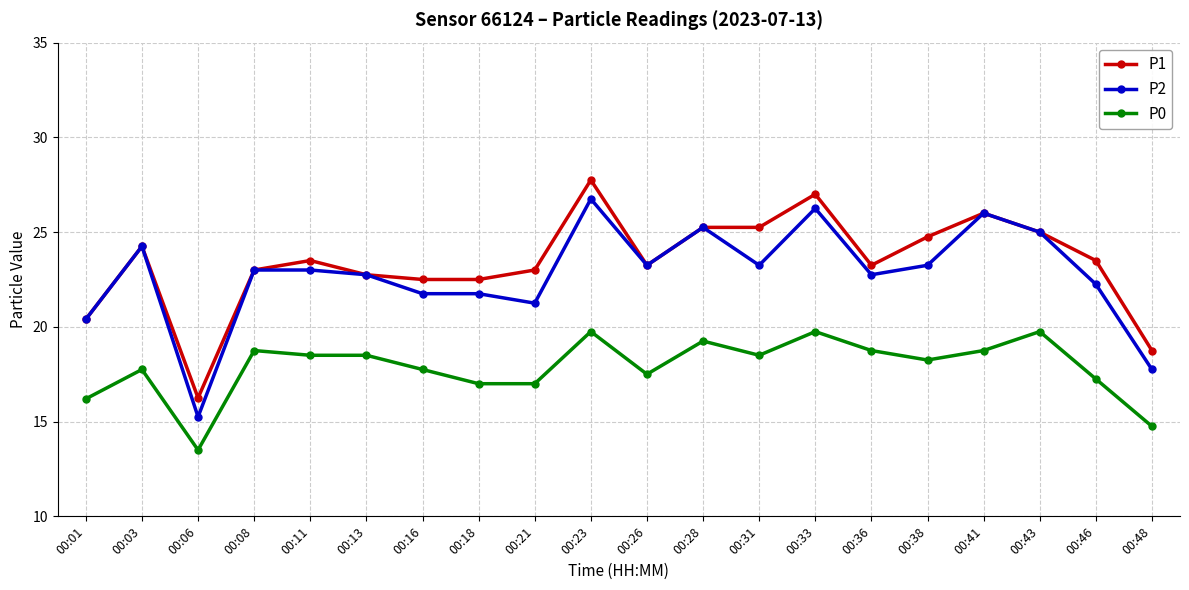

At which category is the sum across all series the highest?

00:23